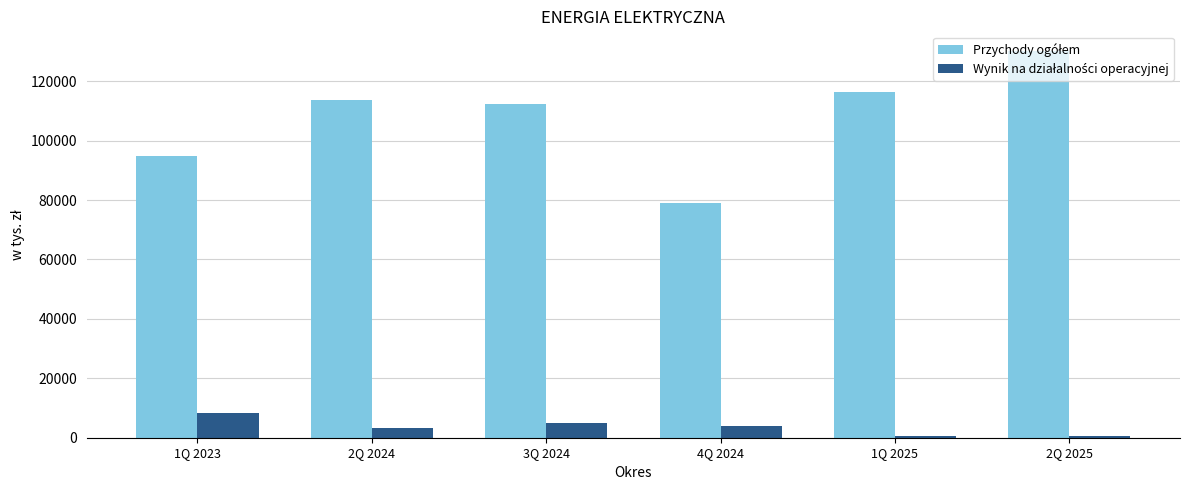

What is the difference between the highest and lowest values at 1Q 2023?

86586.0